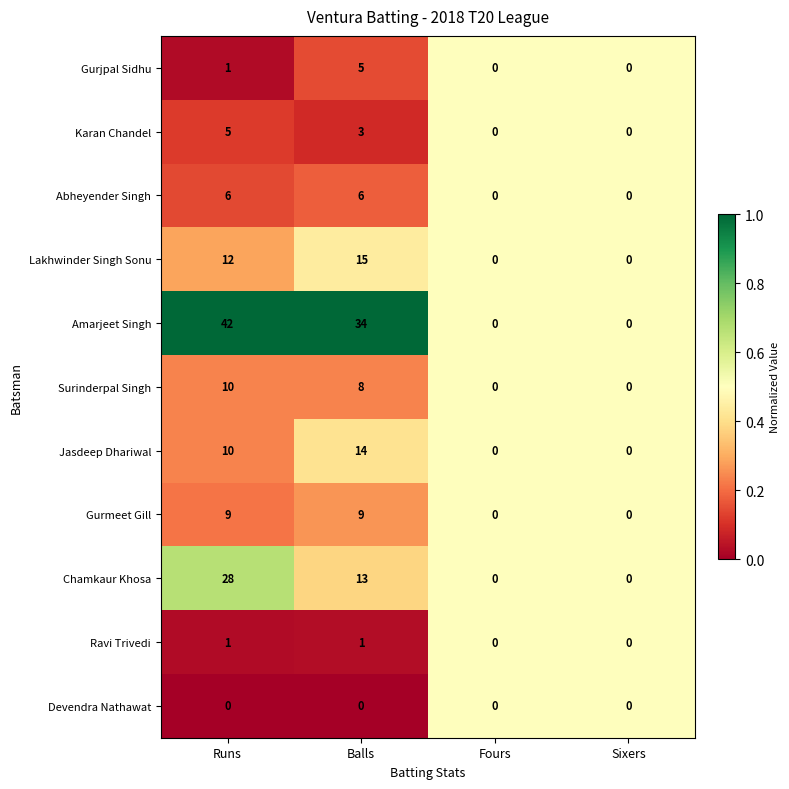

True or false: Gurjpal Sidhu has a value of 3 at Sixers.

False